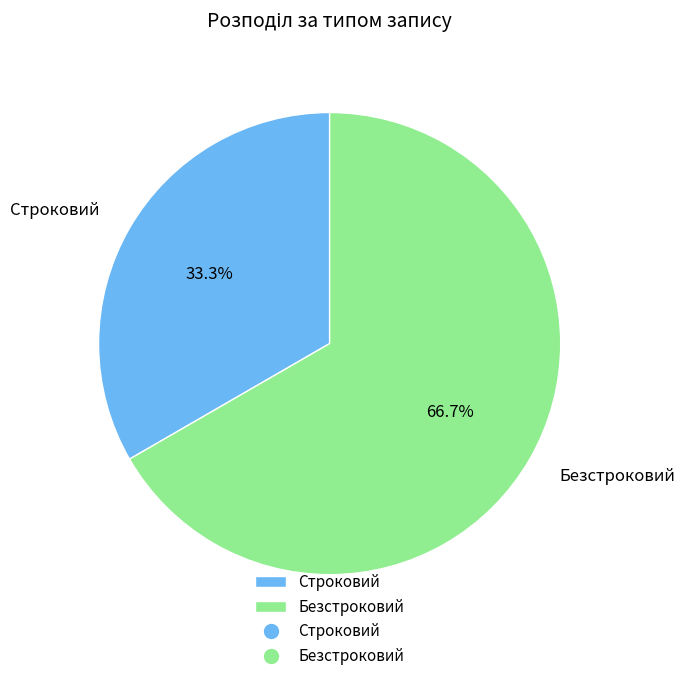

How much of the chart is everything except Строковий?

66.7%